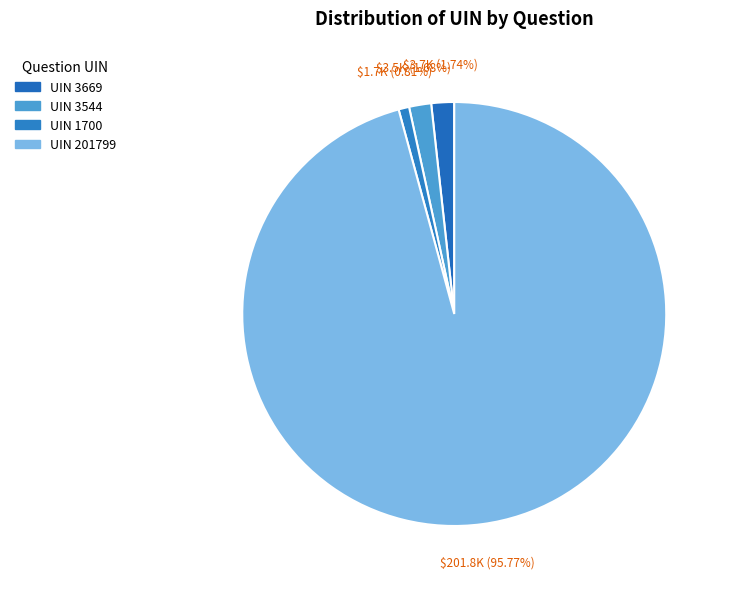

How much of the chart is everything except UIN 1700?

99.2%